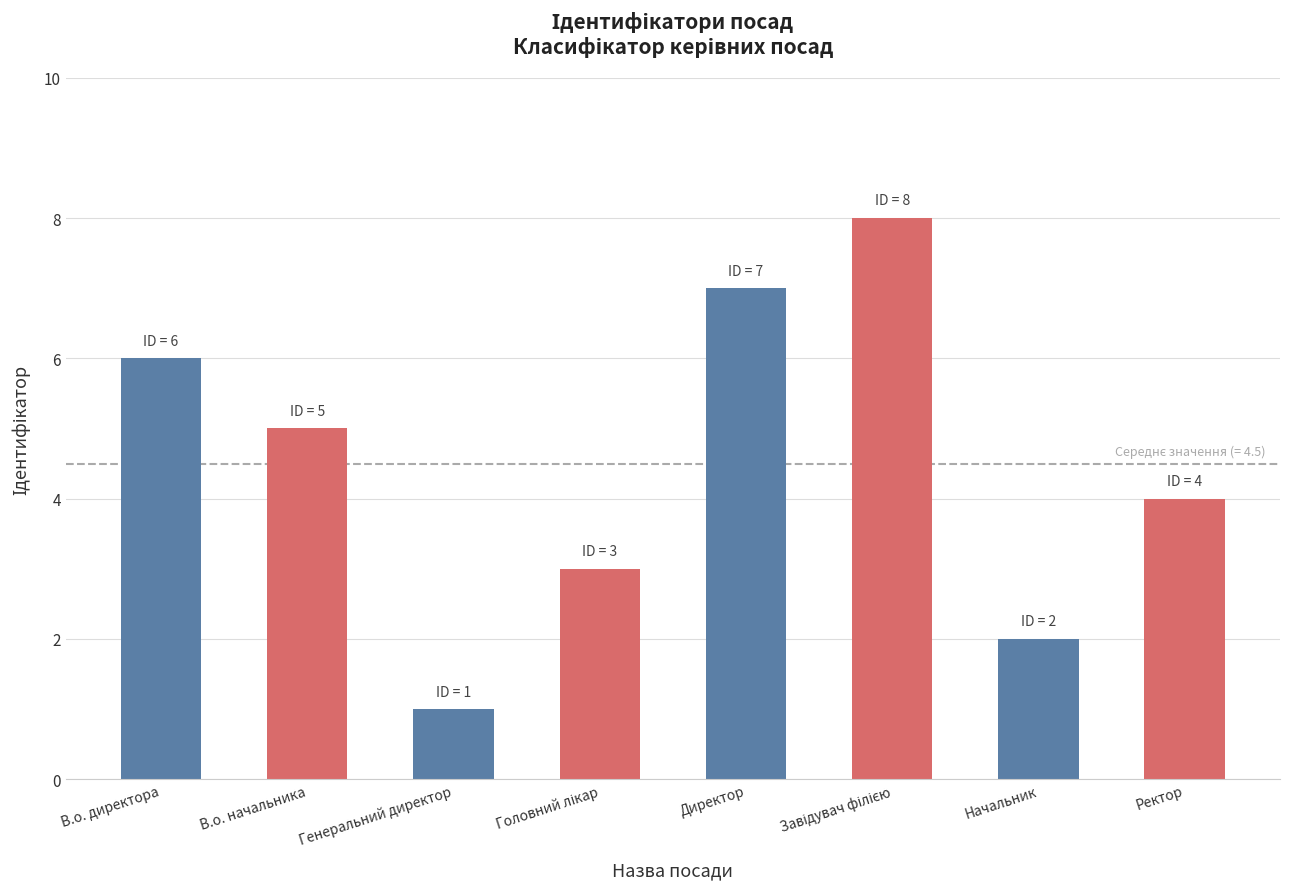

How many values are between 3 and 7?

5